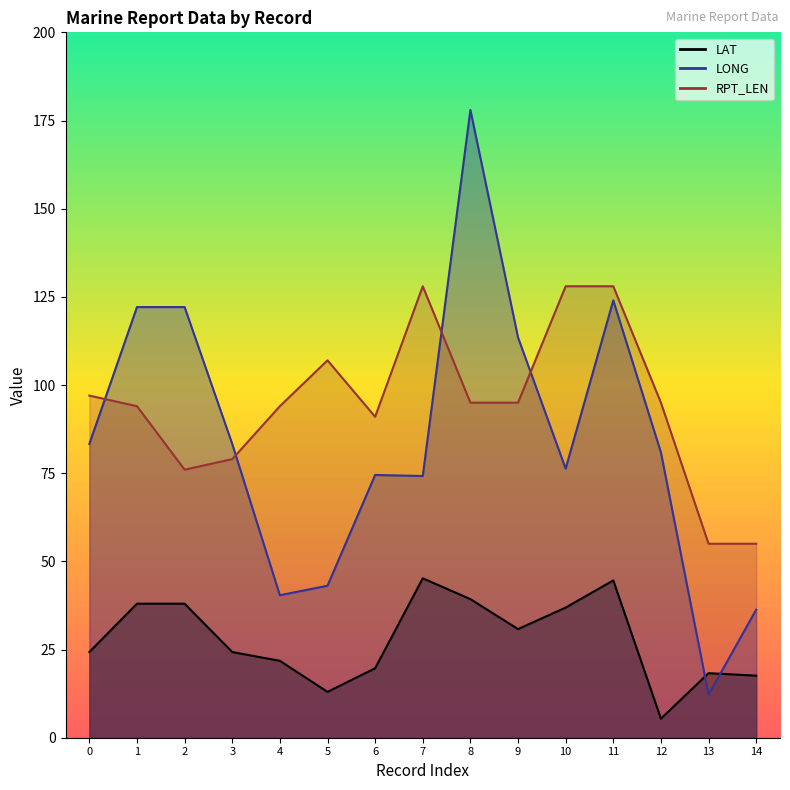

True or false: RPT_LEN has more than 1 interior local peaks.

True